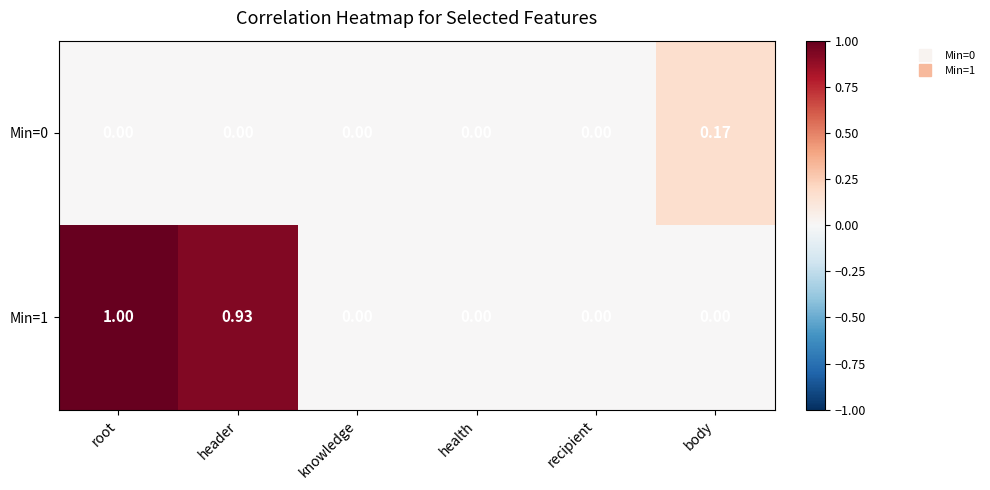

Count the number of data series in this chart.

2